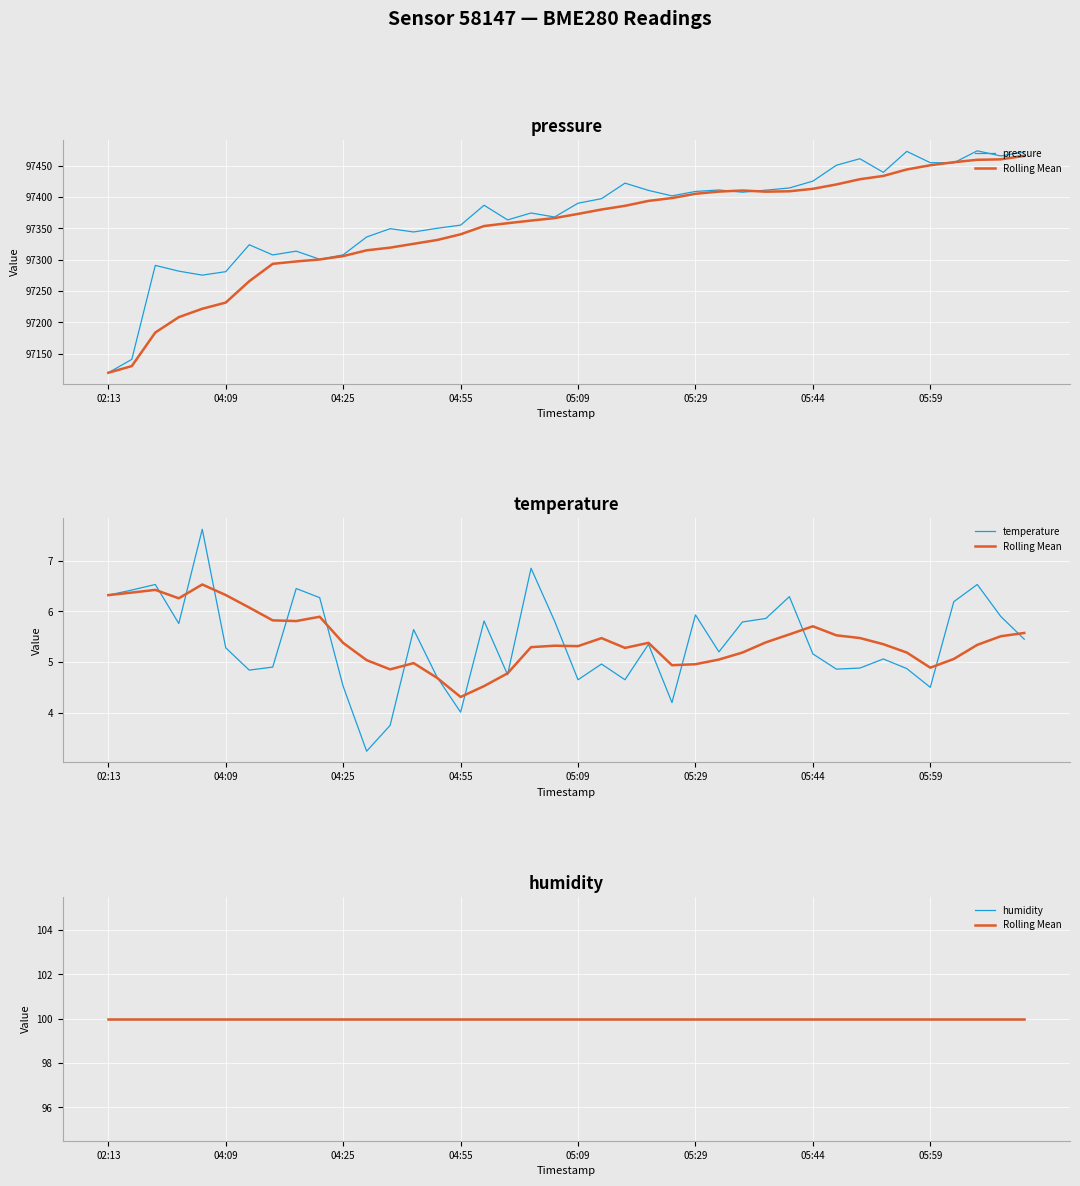

True or false: temperature and Rolling Mean cross at least once.

False